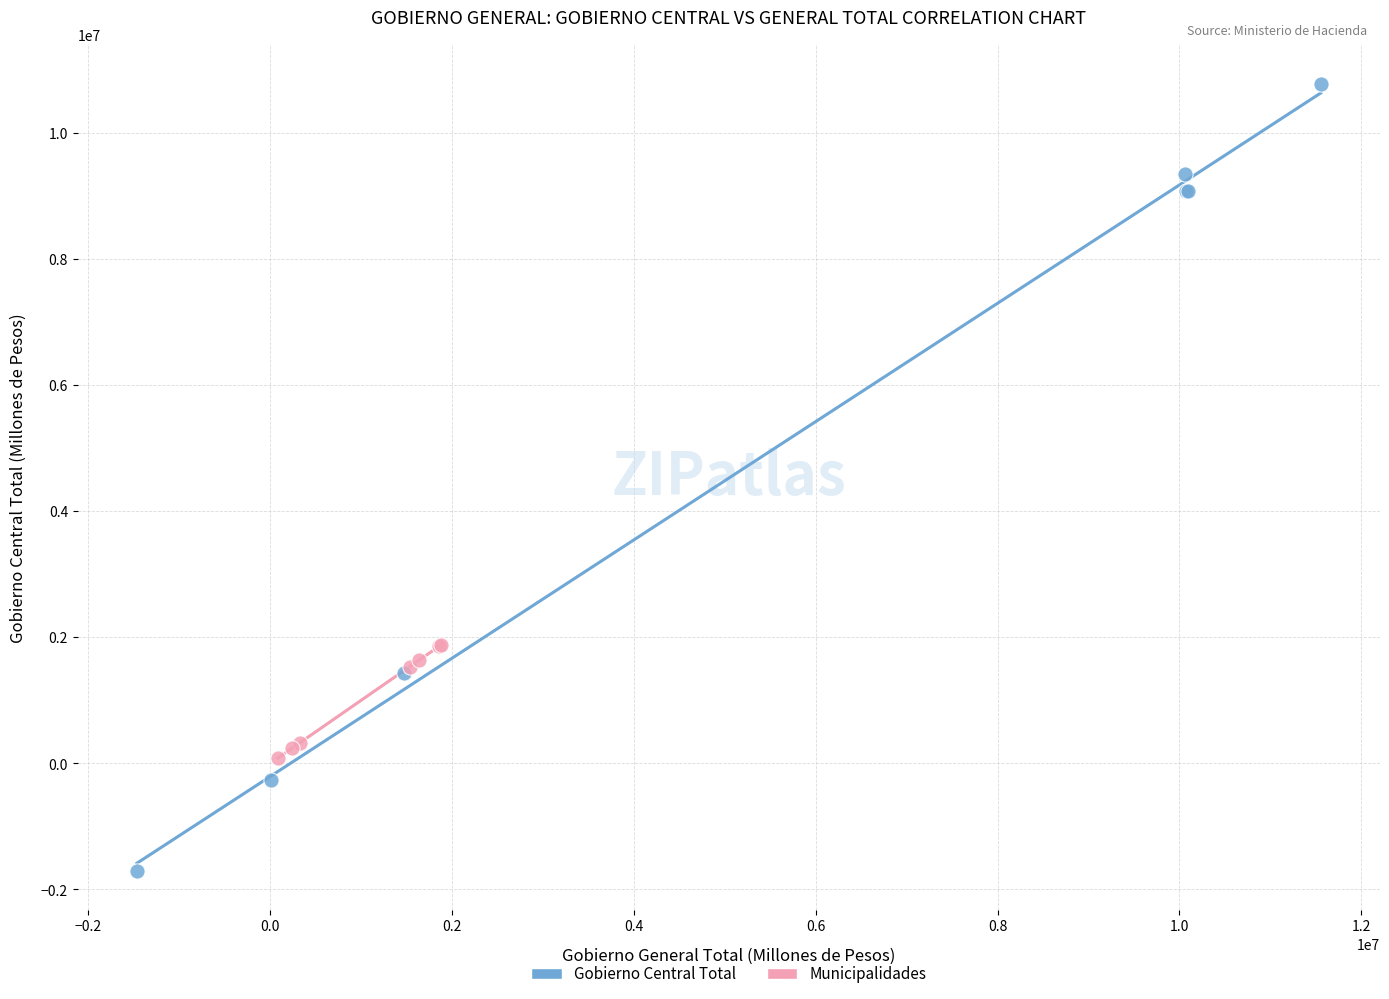

What are all the series names shown in the legend?

Gobierno Central Total, Municipalidades